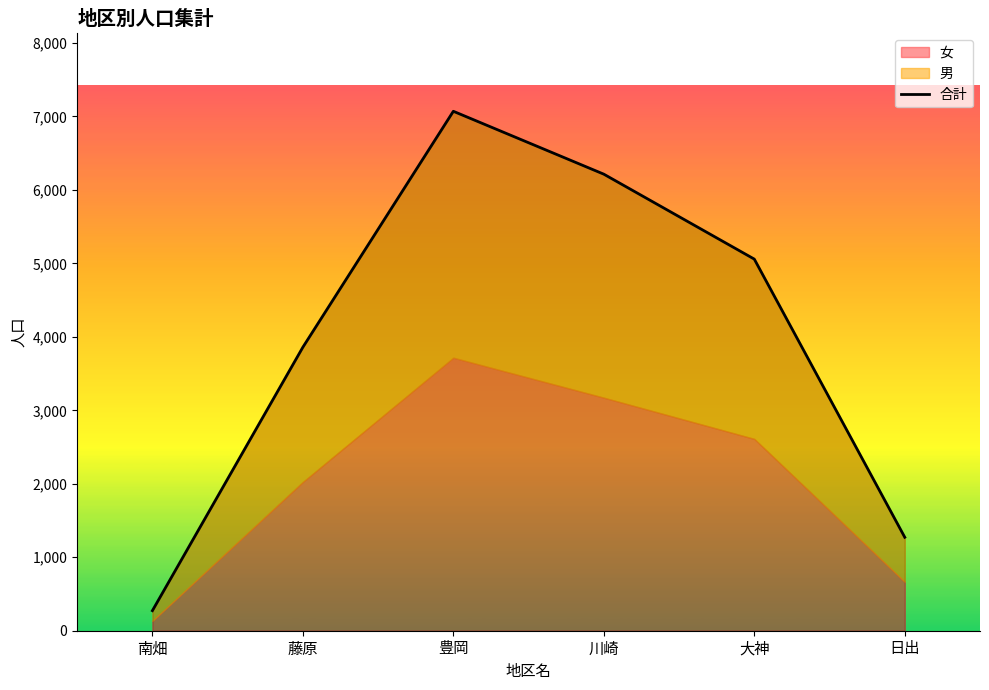

At which category does the data reach its first local peak?

豊岡